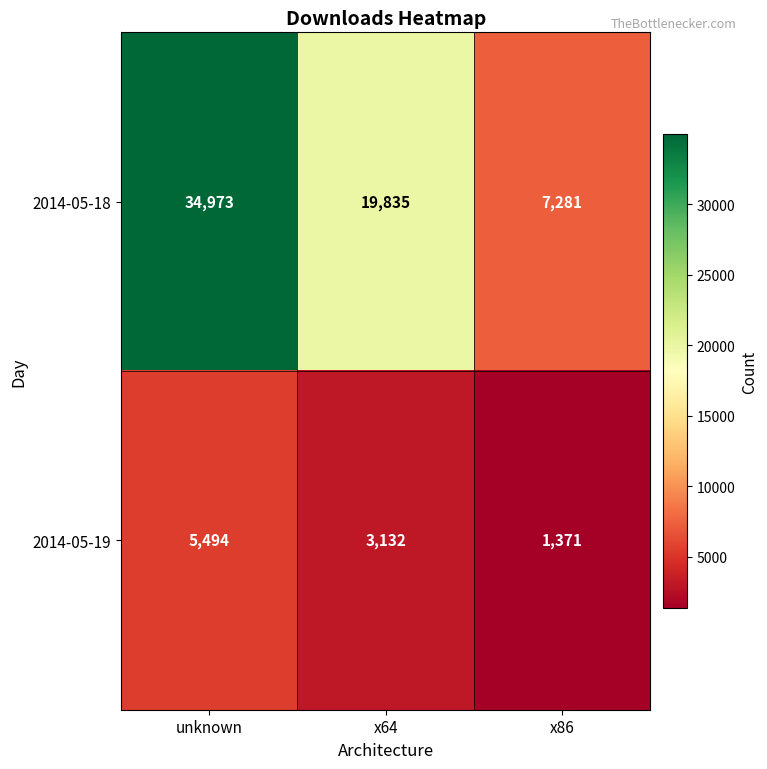

Reading left to right, extract all data points from this chart.

2014-05-18: unknown=34973	x64=19835	x86=7281
2014-05-19: unknown=5494	x64=3132	x86=1371